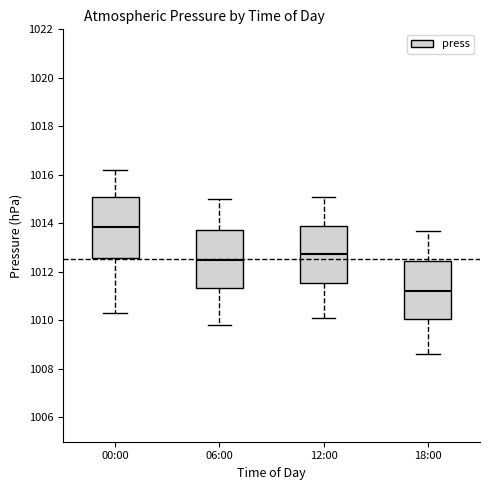

Where does the lower whisker of the box for 12:00 end on the y-axis? The values are not printed on the chart, so give them approximately, as read against the axis.

1010.2